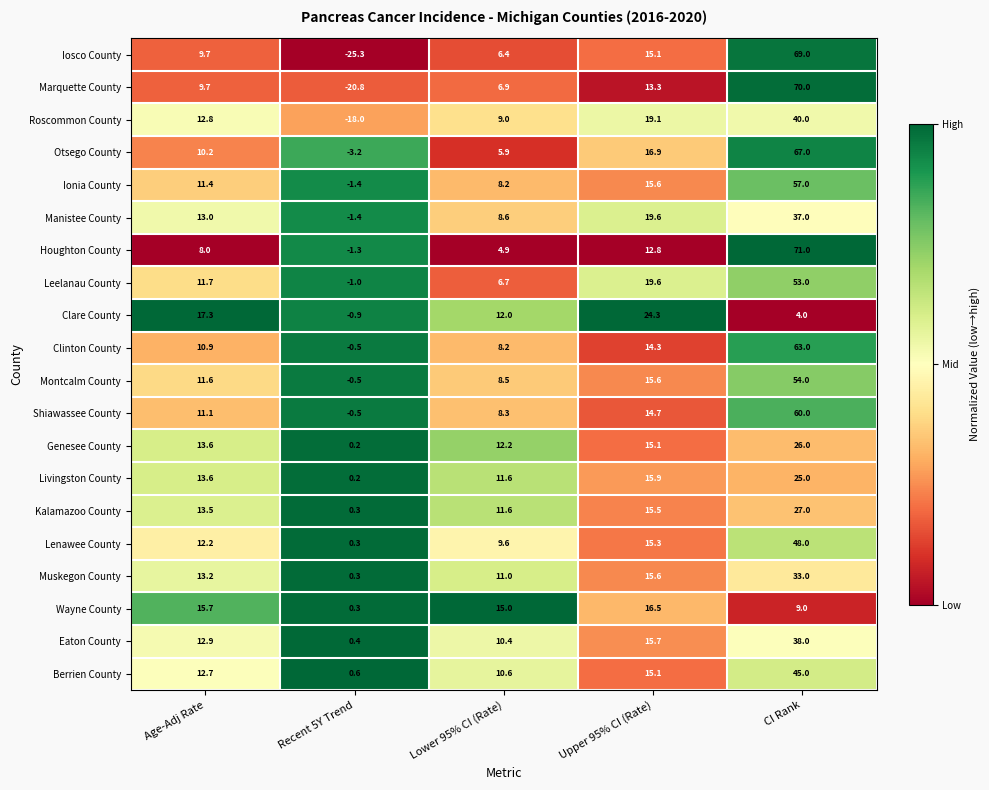

Where is Houghton County nearest to the value 34?

Upper 95% CI (Rate)